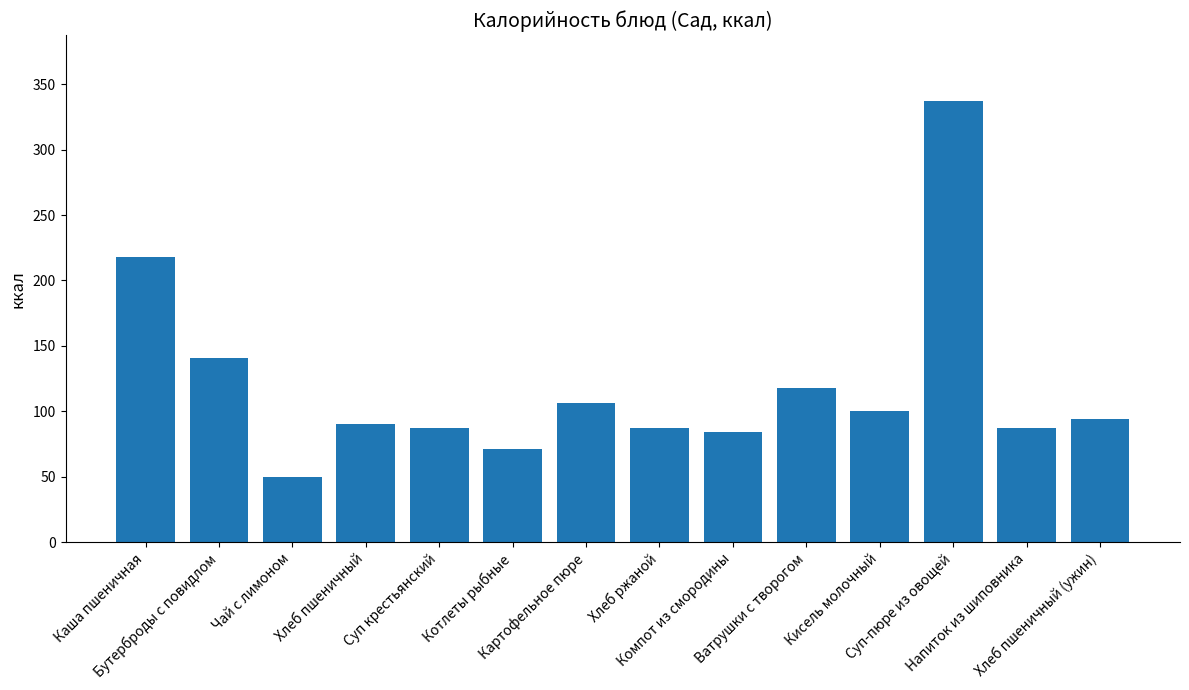

Which label corresponds to the smallest value in the chart?

Чай с лимоном